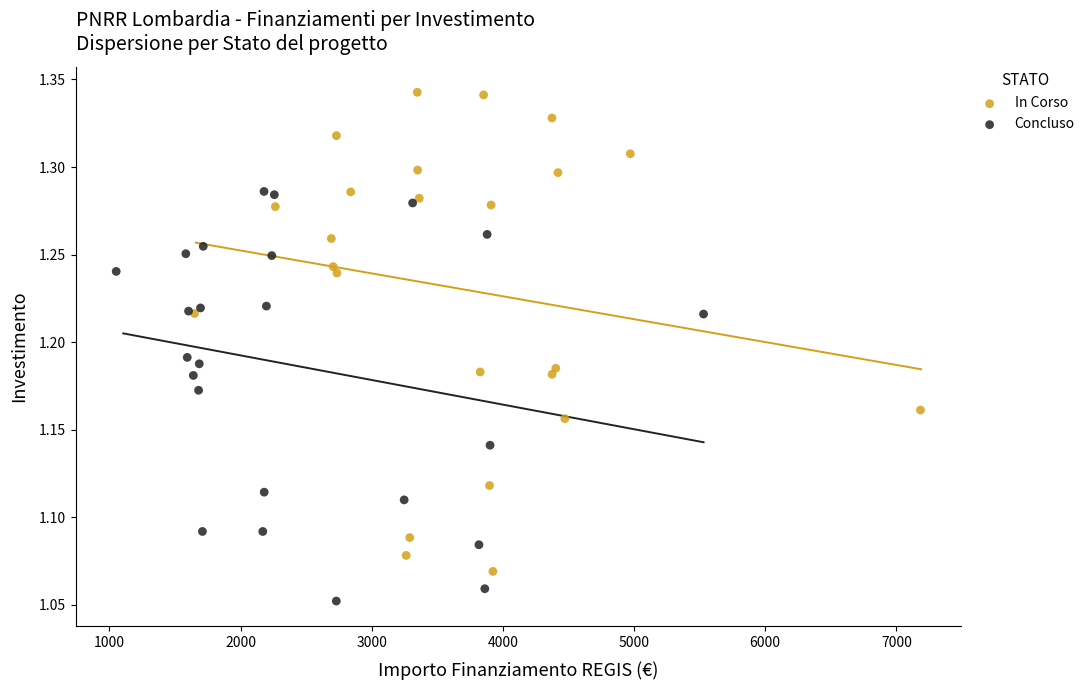

Which series has the largest Y range (max minus min)?

In Corso